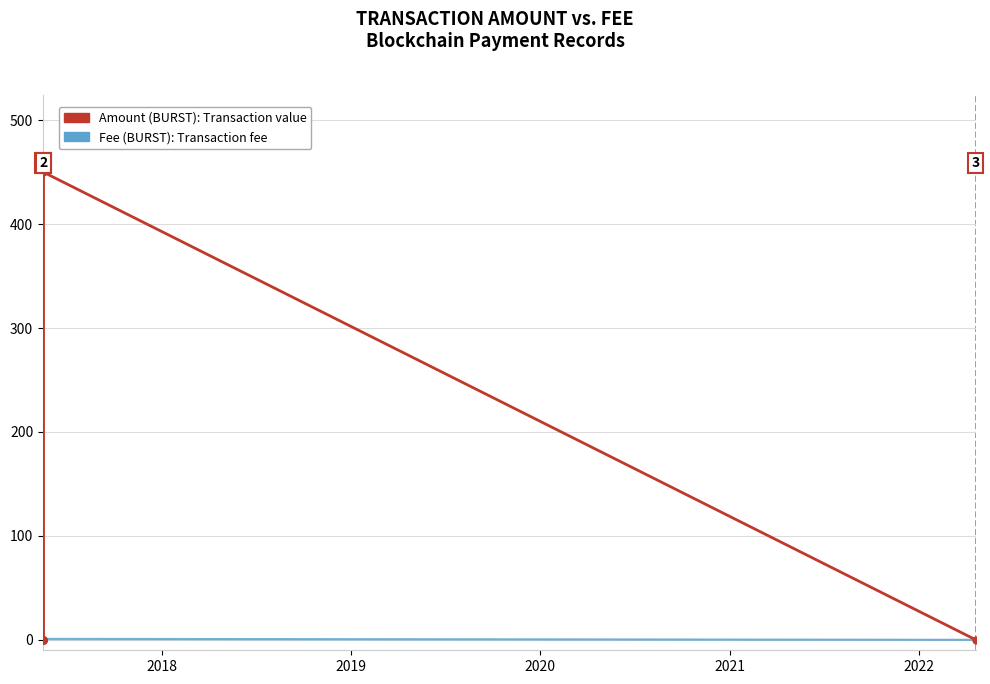

What is the greatest value displayed?

455.8